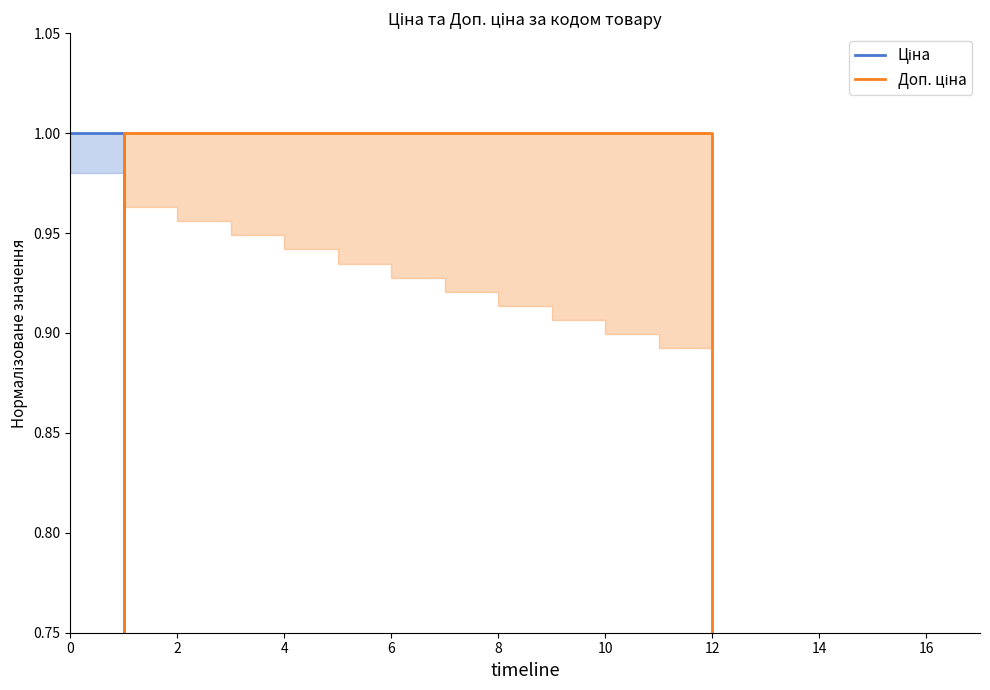

The value of Ціна at 15 is 0.0. True or false?

False